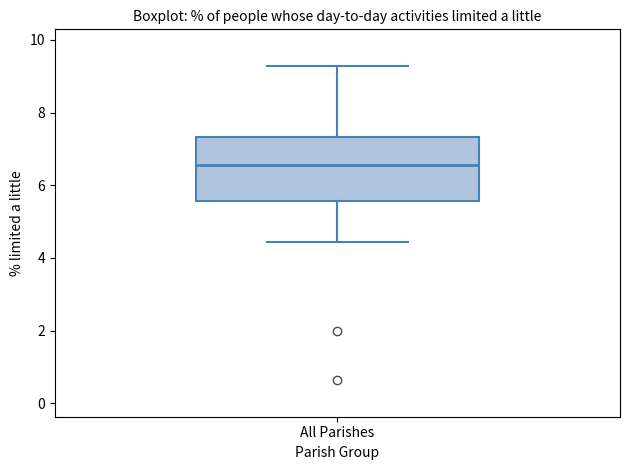

Read this box plot against the y-axis: the position of the median line, the range covered by the box, and the ends of both whiskers. The values are not printed on the chart, so give them approximately, as read against the axis.

median 6.6, box 5.6 to 7.4, whiskers 4.4 to 9.2